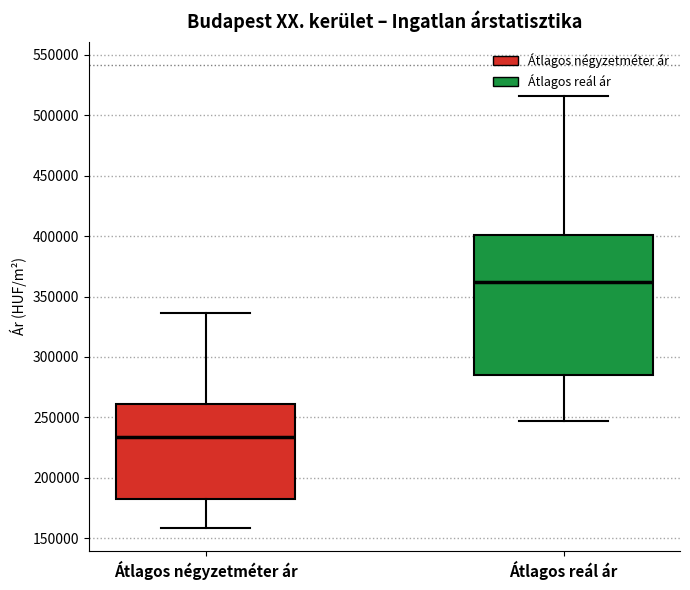

Reading left to right, transcribe this box plot: for each box, give where its median line is, the range the box spans, and where its two whiskers end, as read against the y-axis. The values are not printed on the chart, so give them approximately, as read against the axis.

Átlagos négyzetméter ár: median 235000, box 185000 to 260000, whiskers 160000 to 335000
Átlagos reál ár: median 360000, box 285000 to 400000, whiskers 245000 to 515000